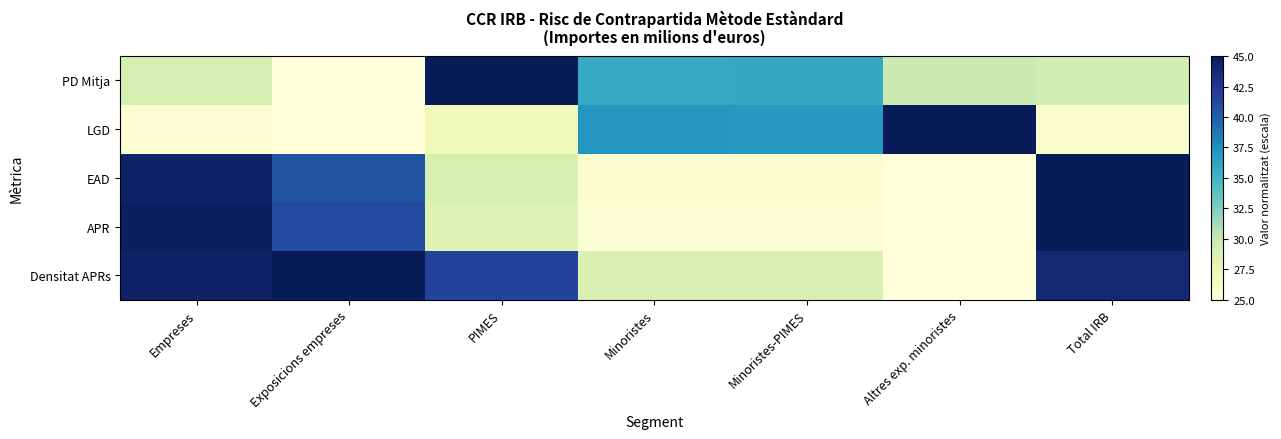

Count the number of categories in the chart.

7